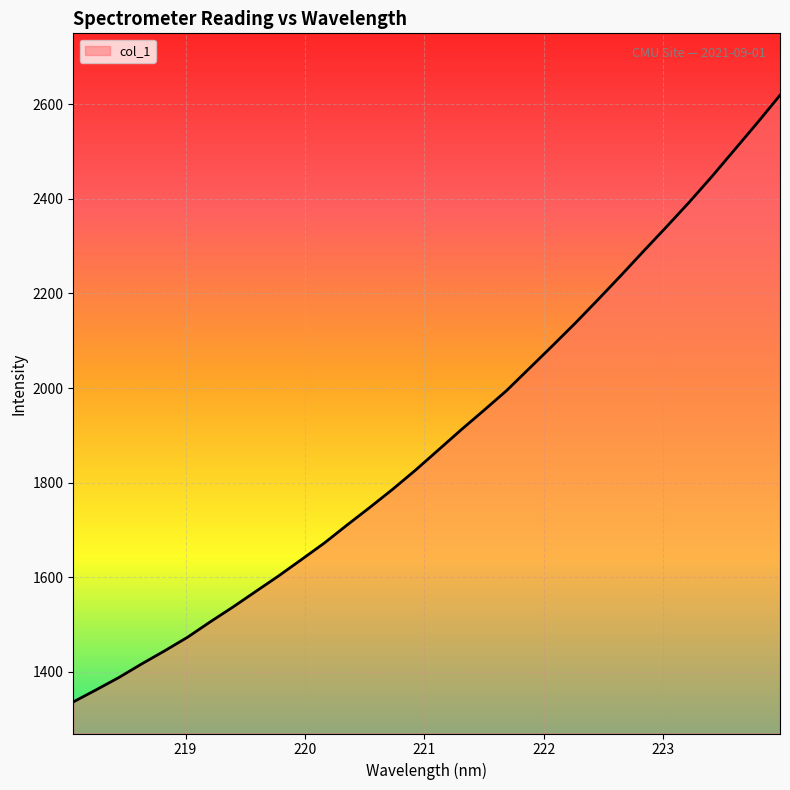

What is the smallest value displayed?

1335.9